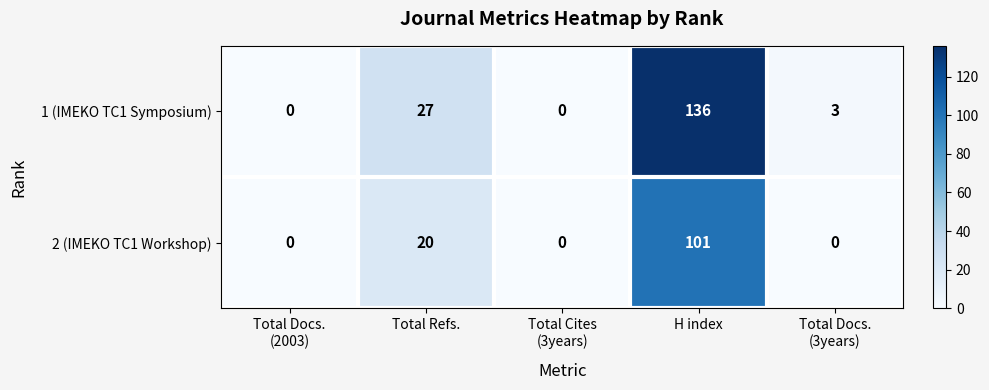

List the series in order of their peak value, lowest first.

2 (IMEKO TC1 Workshop), 1 (IMEKO TC1 Symposium)